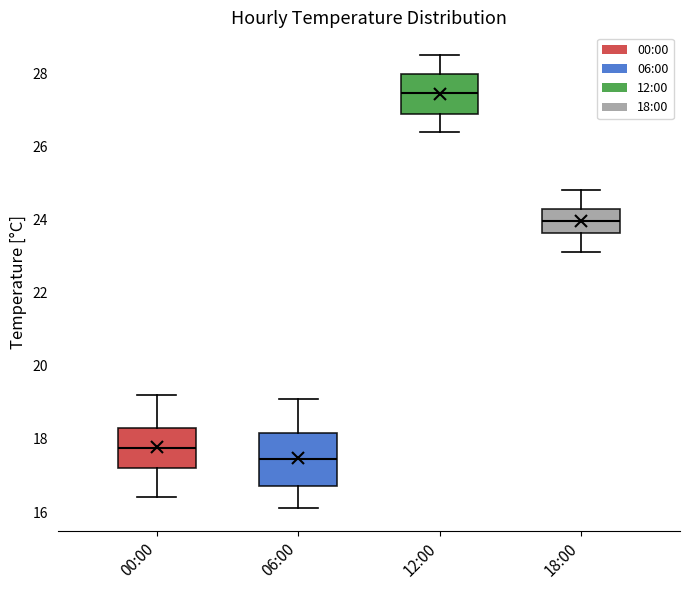

Comparing the boxes themselves (not the whiskers), which one is the tallest?

06:00